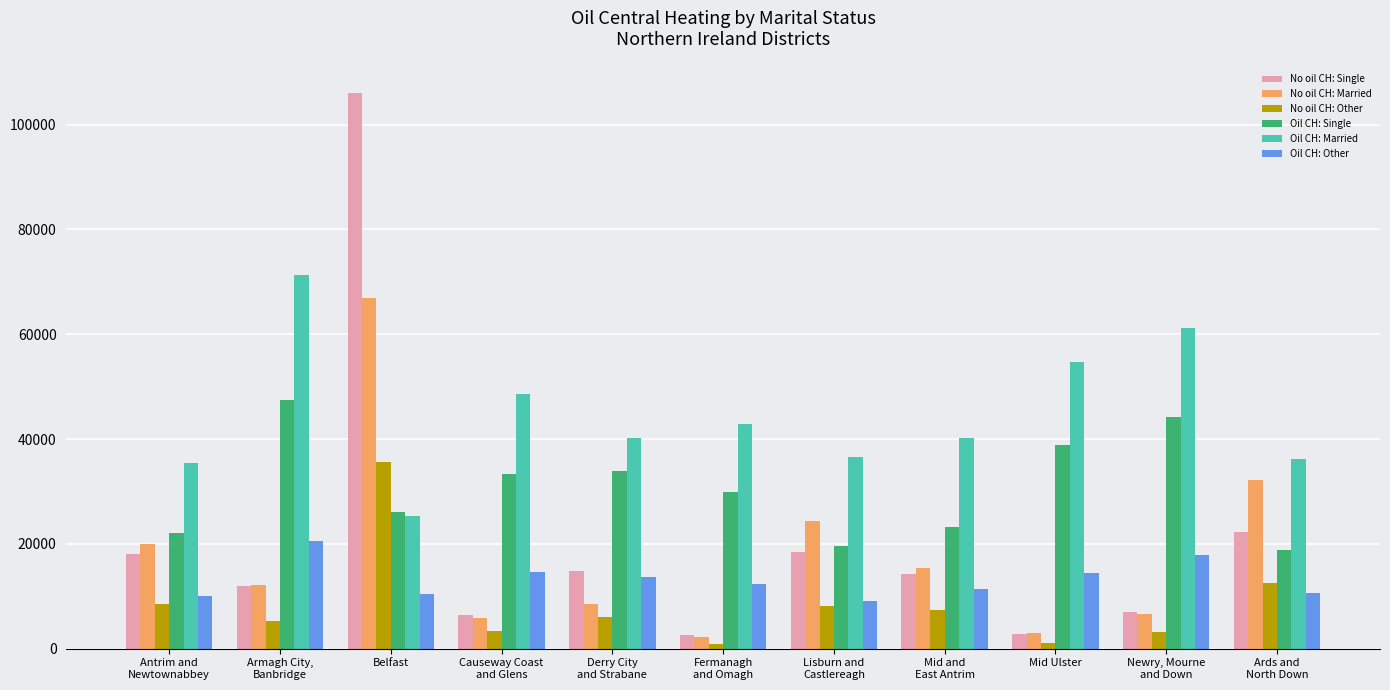

The Oil CH: Married series shows 98974 at Newry, Mourne
and Down. True or false?

False